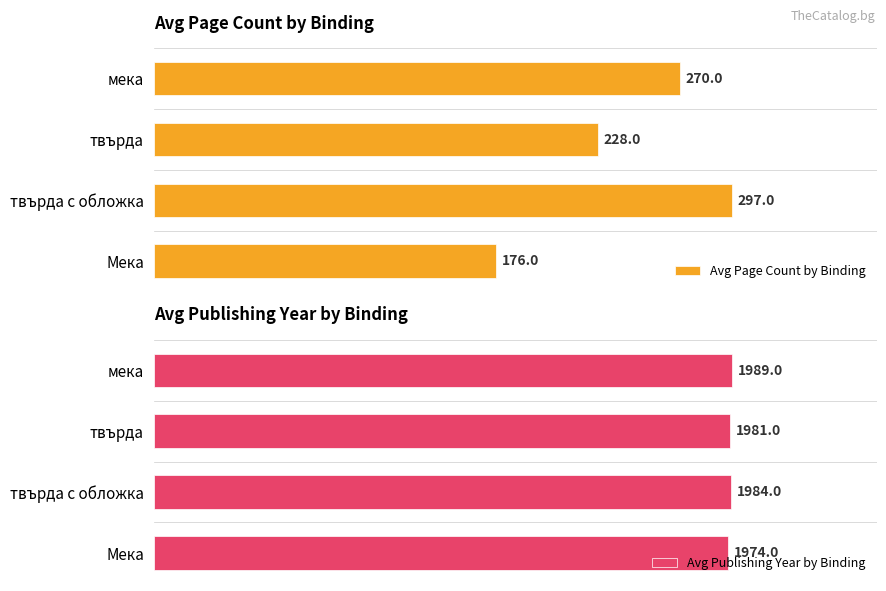

Are the bars horizontal?

Yes